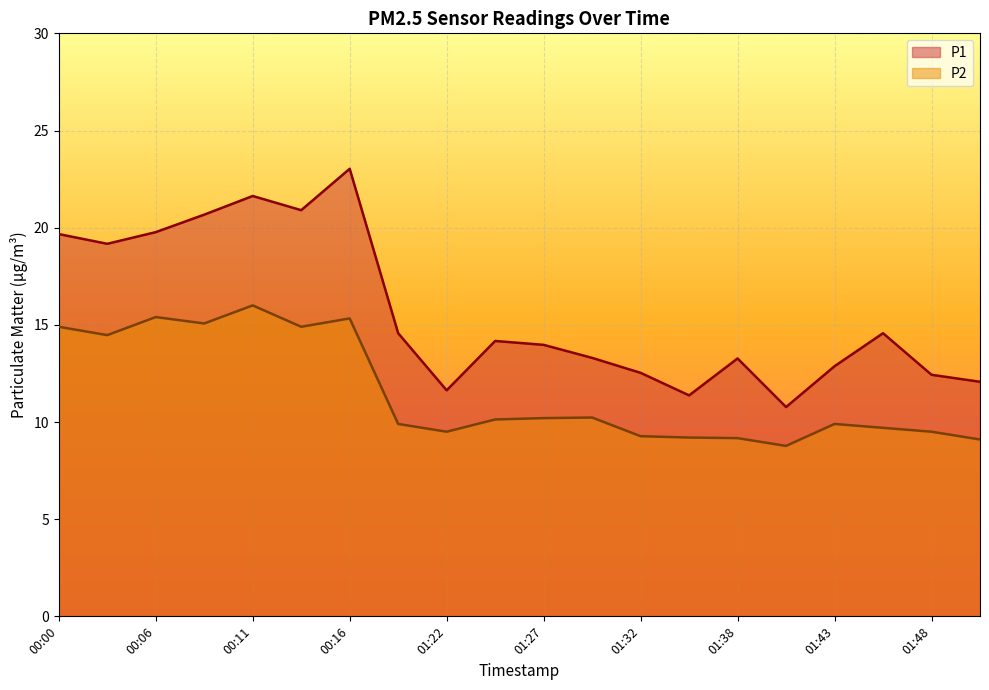

What is the approximate value of P1 at 01:35?

11.4